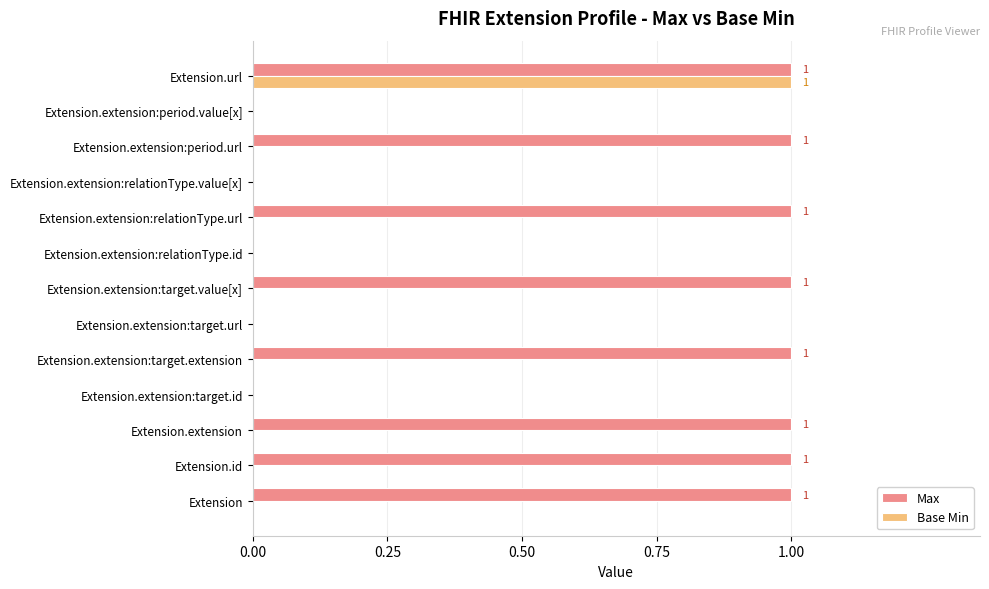

True or false: Max has a value of 2 at Extension.

False